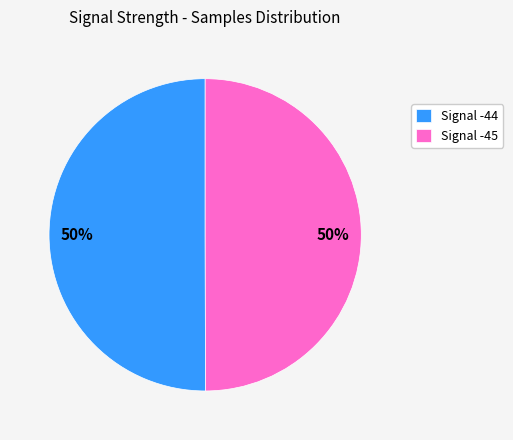

To the nearest percent, what is the average slice percentage?

50%